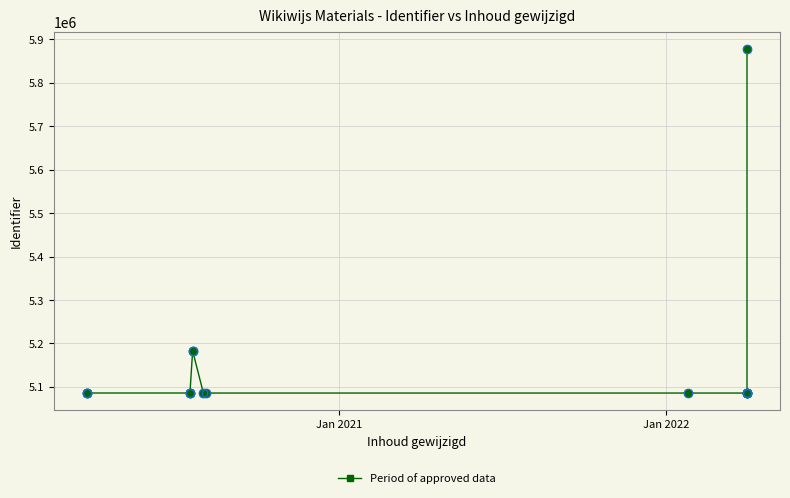

True or false: the data has more than 2 interior local peaks.

True